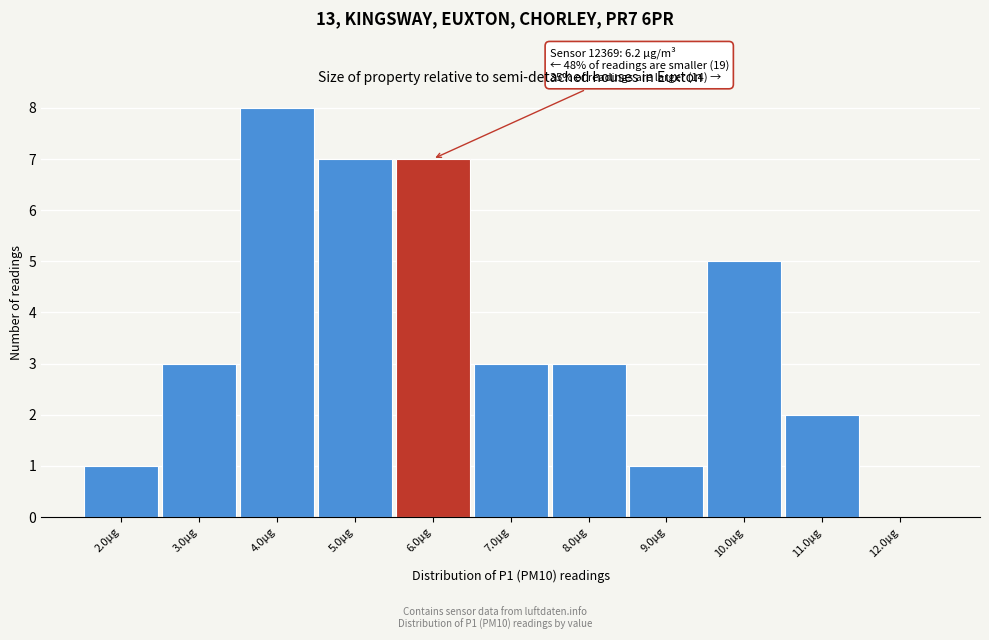

Reading left to right, list all the values displayed in this chart.

2.0µg=1	3.0µg=3	4.0µg=8	5.0µg=7	6.0µg=7	7.0µg=3	8.0µg=3	9.0µg=1	10.0µg=5	11.0µg=2	12.0µg=0